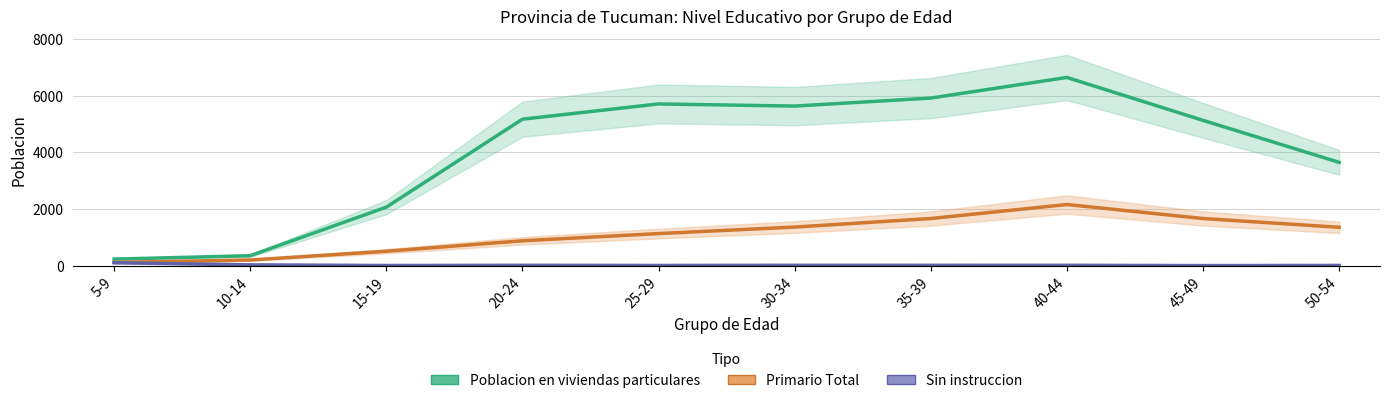

What is the spread (max minus min) of values at 30-34?

5617